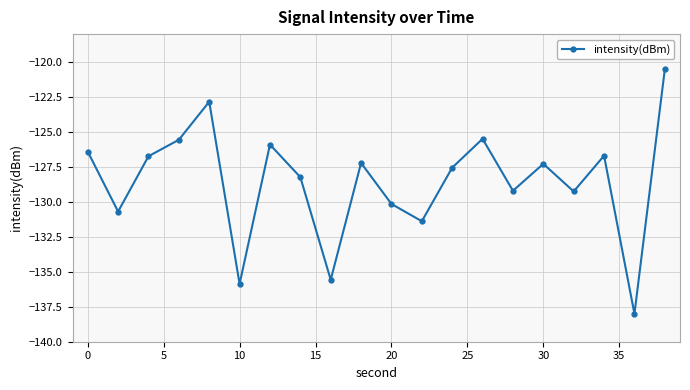

True or false: there are more than 1 points higher than both neighbors.

True